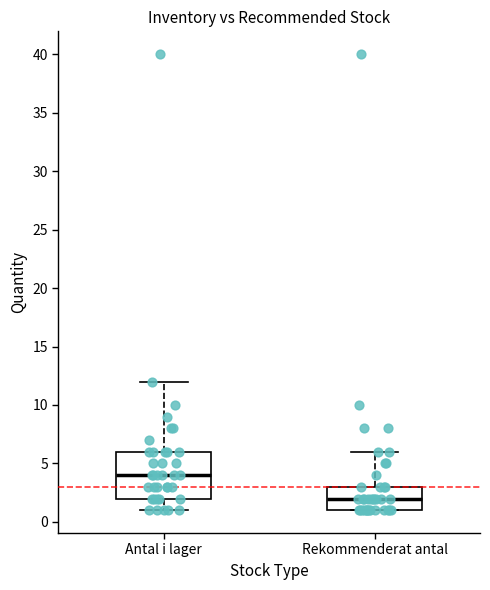

Reading left to right, read every box against the y-axis: the position of its median line, the range the box covers, and the ends of its whiskers. The values are not printed on the chart, so give them approximately, as read against the axis.

Antal i lager: median 4, box 2 to 6, whiskers 1 to 12
Rekommenderat antal: median 2, box 1 to 3, whiskers 1 to 6